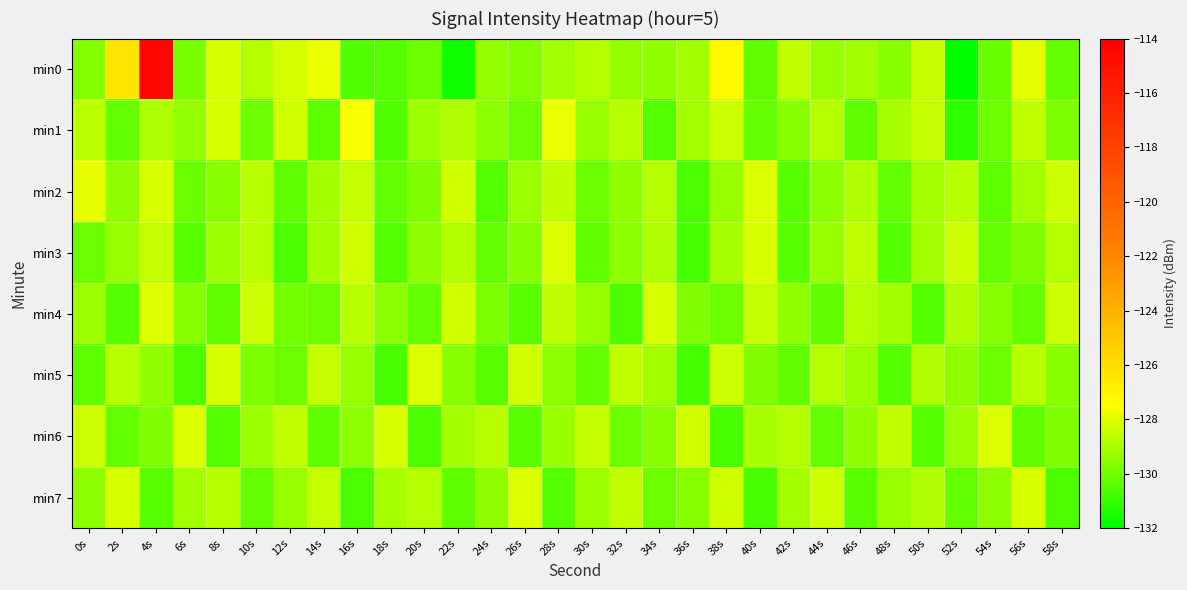

What is the maximum value shown in the chart?

-114.5